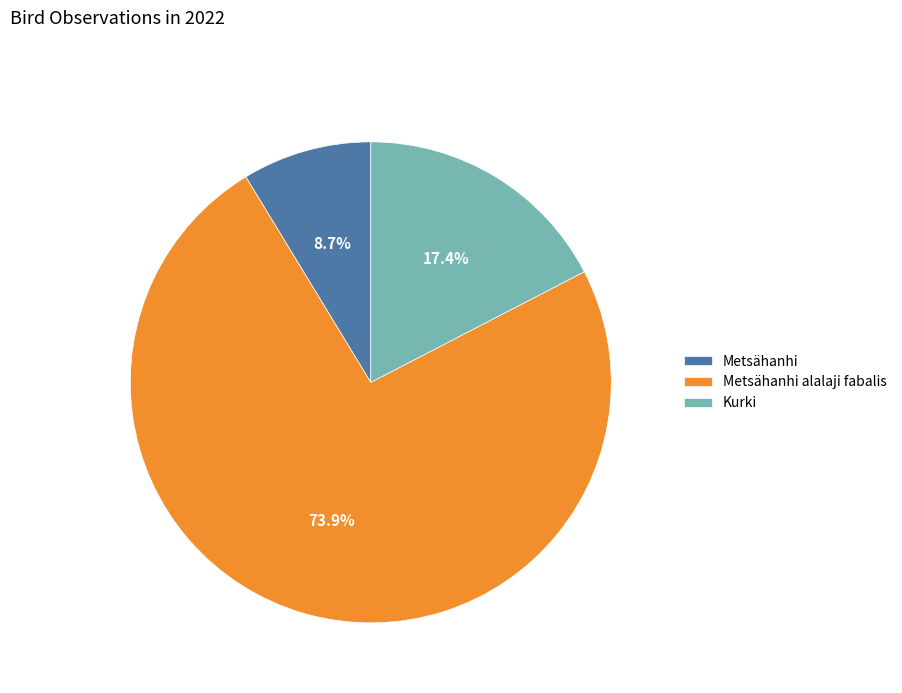

Rank the categories by value from highest to lowest.

Metsähanhi alalaji fabalis, Kurki, Metsähanhi